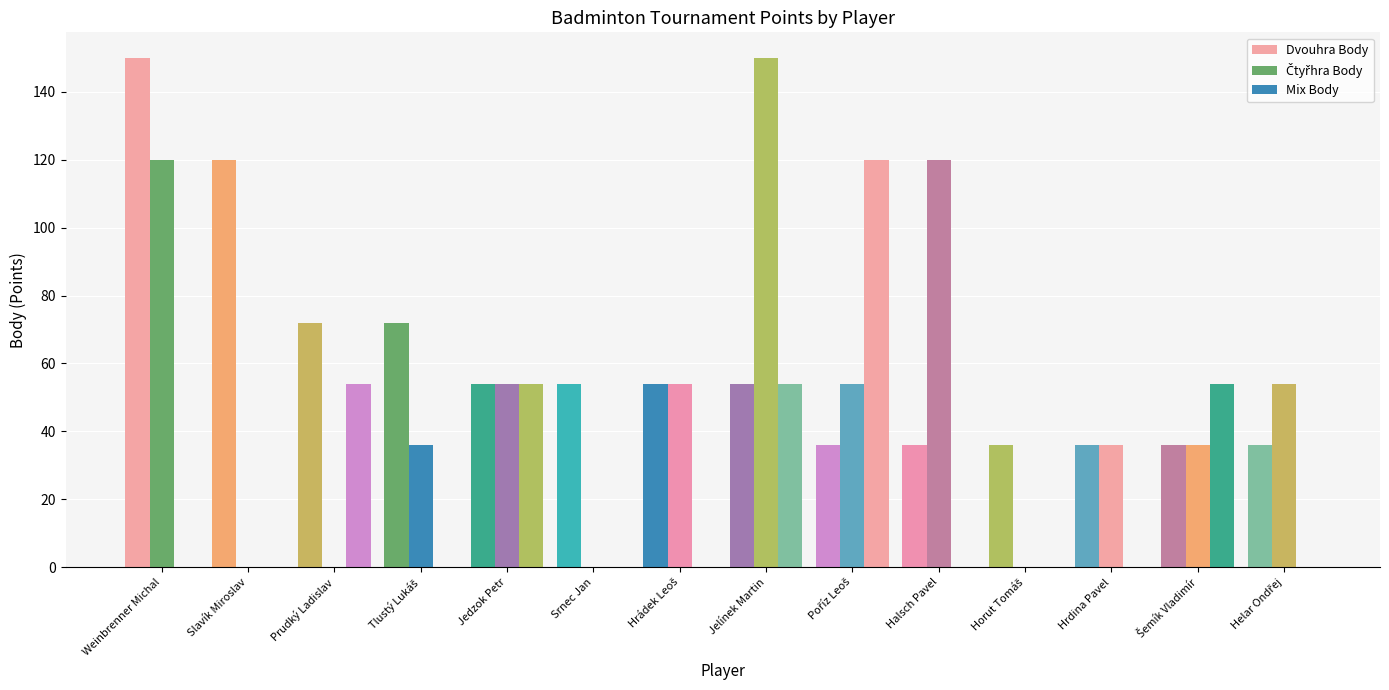

How many data points does each series have?

14